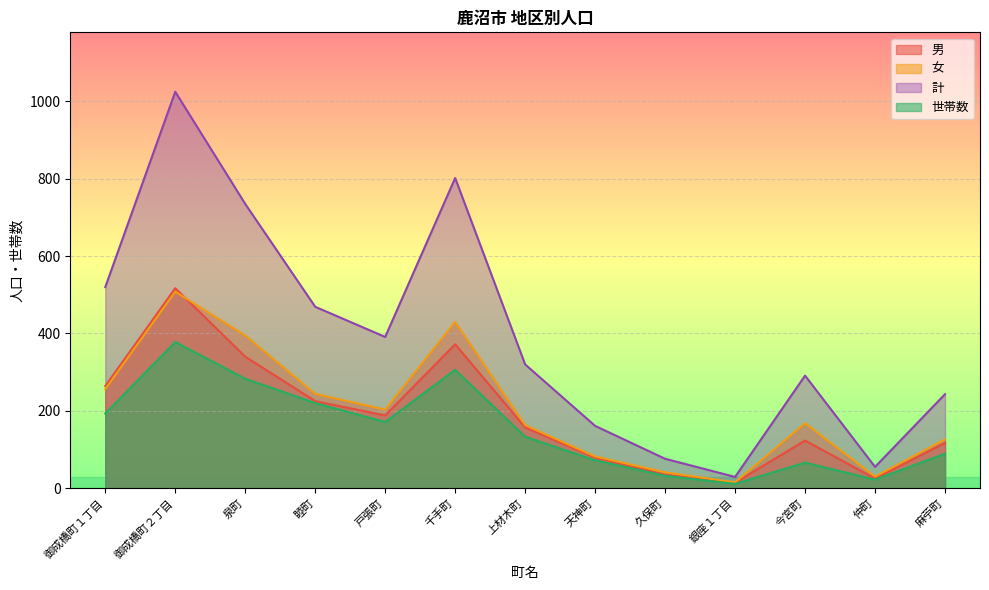

At which category does 計 reach its first local valley?

戸張町